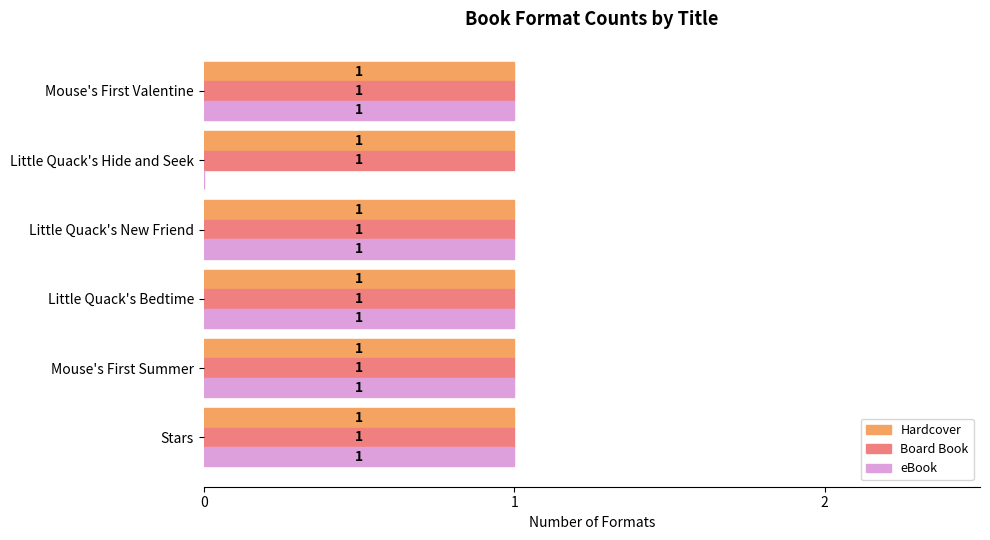

Where is eBook nearest to the value 0?

Little Quack's Hide and Seek